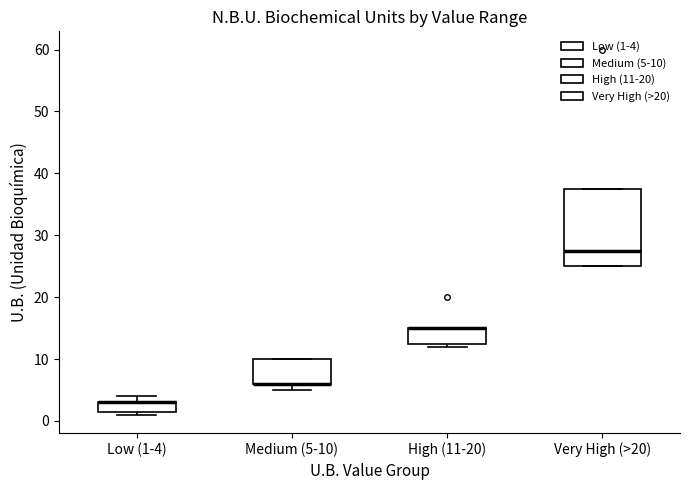

Reading left to right, transcribe this box plot: for each box, give where its median line is, the range the box spans, and where its two whiskers end, as read against the y-axis. The values are not printed on the chart, so give them approximately, as read against the axis.

Low (1-4): median 3 (drawn on the box's upper edge), box 2 to 3, whiskers 1 to 4
Medium (5-10): median 6 (drawn on the box's lower edge), box 6 to 10, whiskers 5 to 10
High (11-20): median 15 (drawn on the box's upper edge), box 13 to 15, whiskers 12 to 15
Very High (>20): median 28, box 25 to 38, whiskers 25 to 38